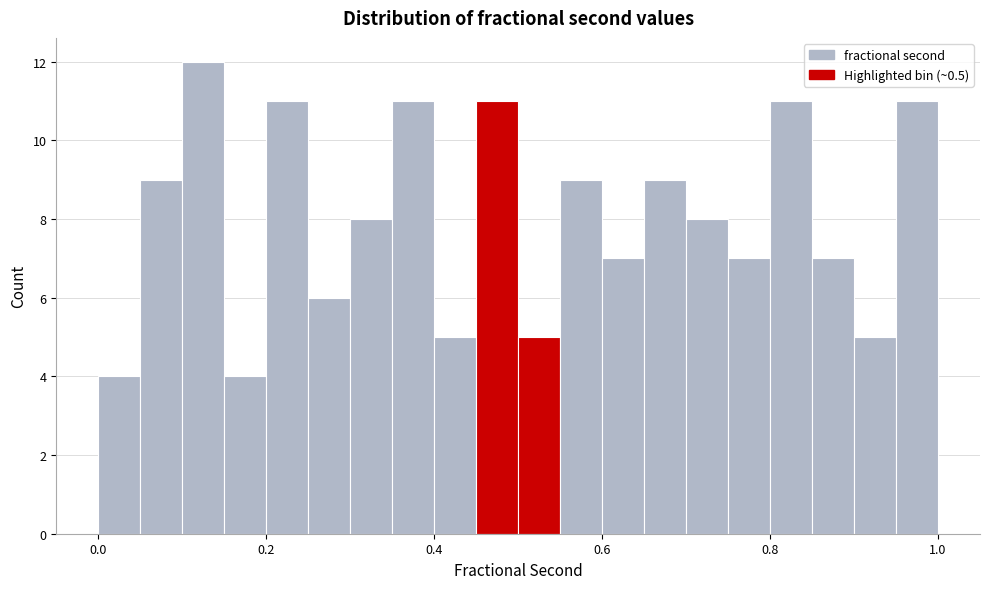

Around what value on the x-axis is the tallest bar? Give the approximate position of its centre, as read against the axis.

0.12